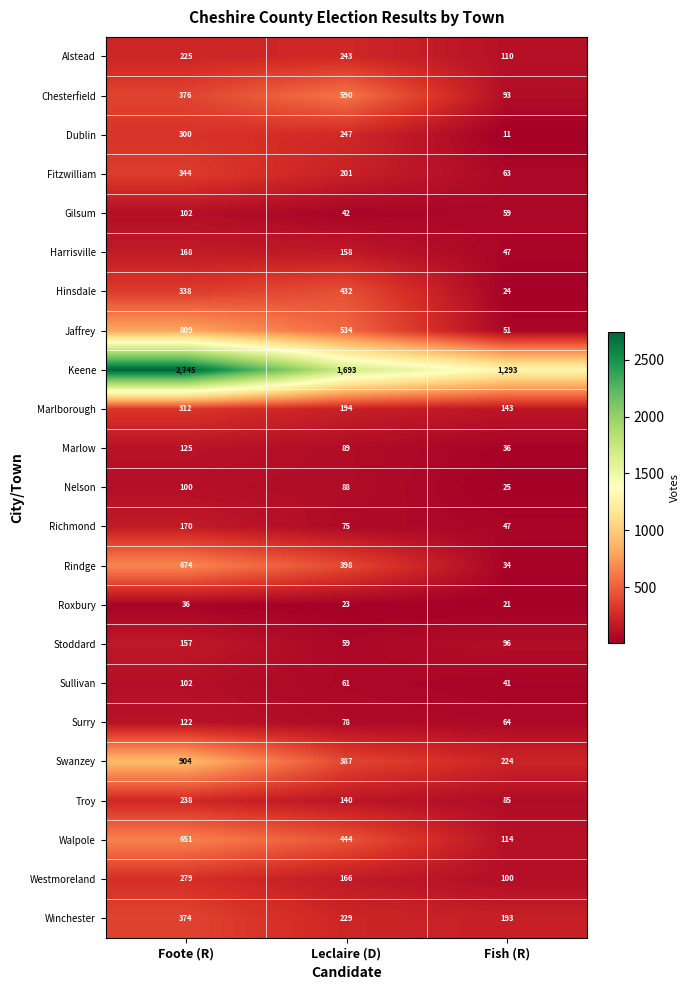

How many Nelson values are between 25 and 100?

3